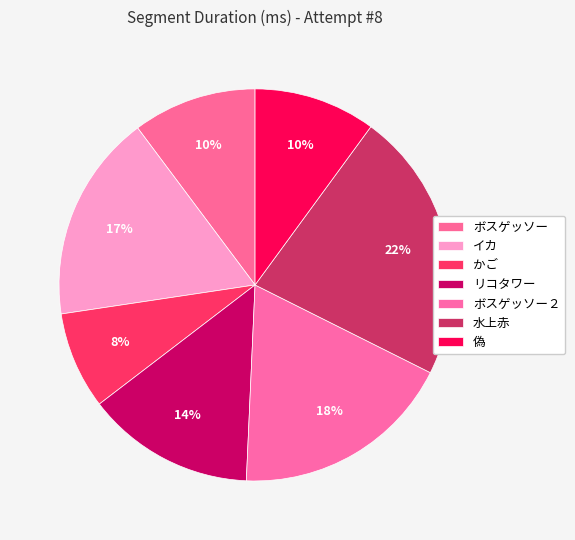

How many slices are in this pie chart?

7